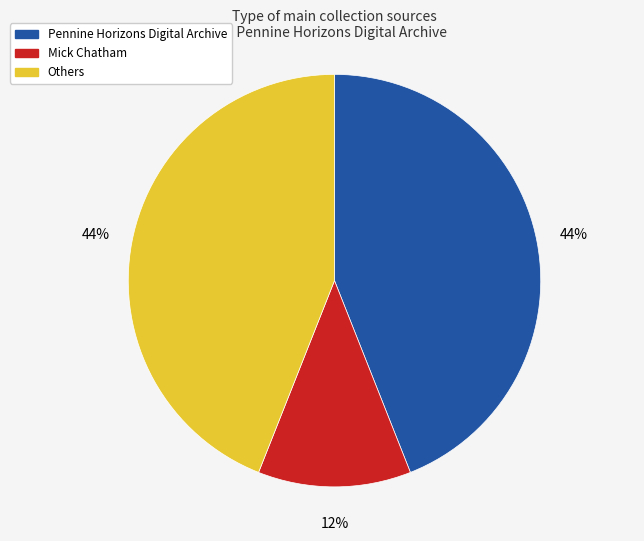

To the nearest percent, what percentage of the pie is Pennine Horizons Digital Archive?

44%